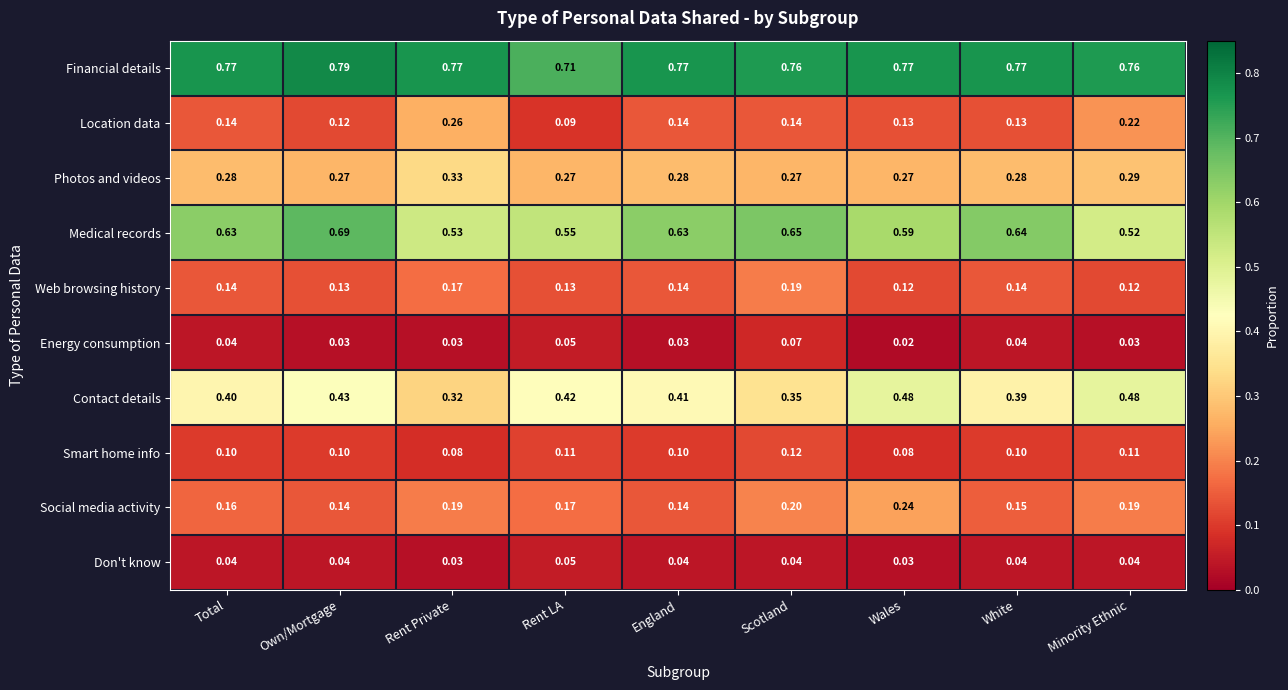

How many data points does each series have?

9